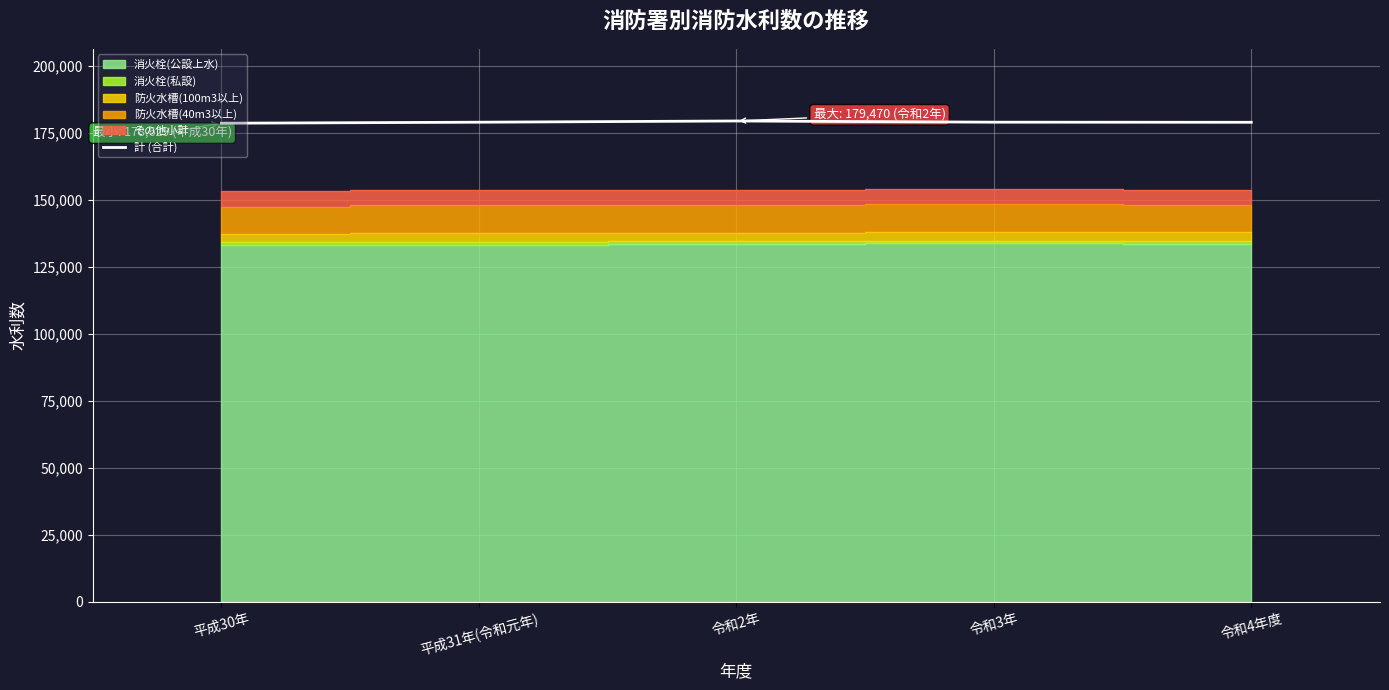

What is the label of the 1st point from the right?

令和4年度